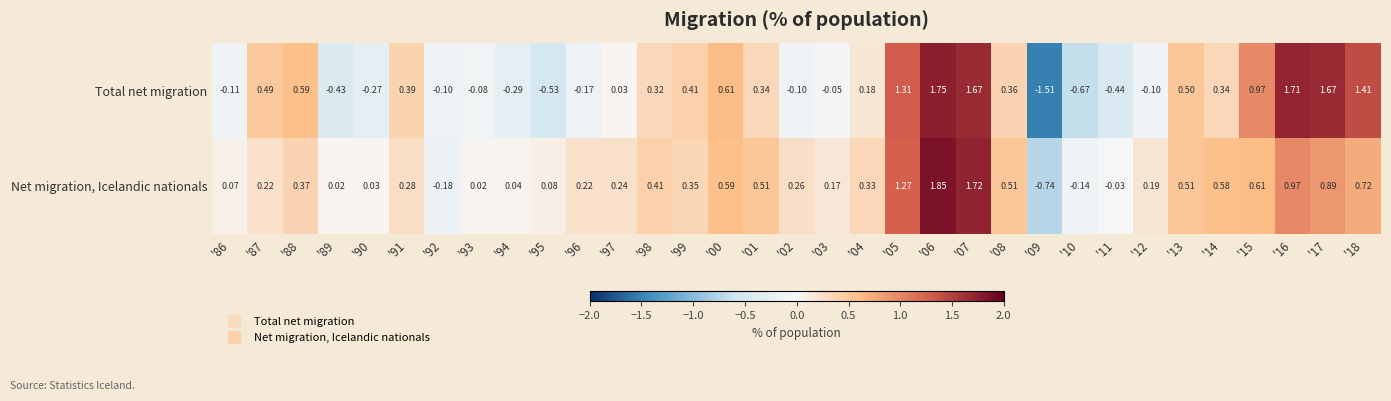

At '14, list the series in order from smallest to largest.

Total net migration, Net migration, Icelandic nationals